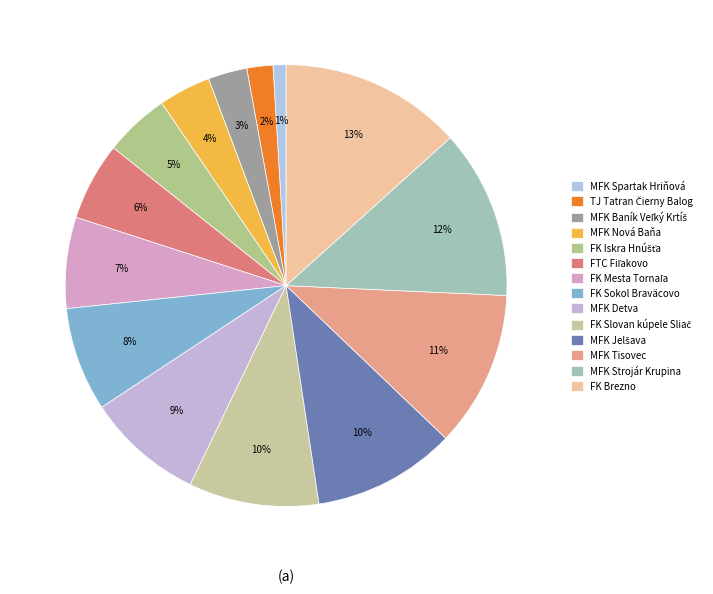

To the nearest percent, what is the difference between the largest and smallest slice percentages?

12%